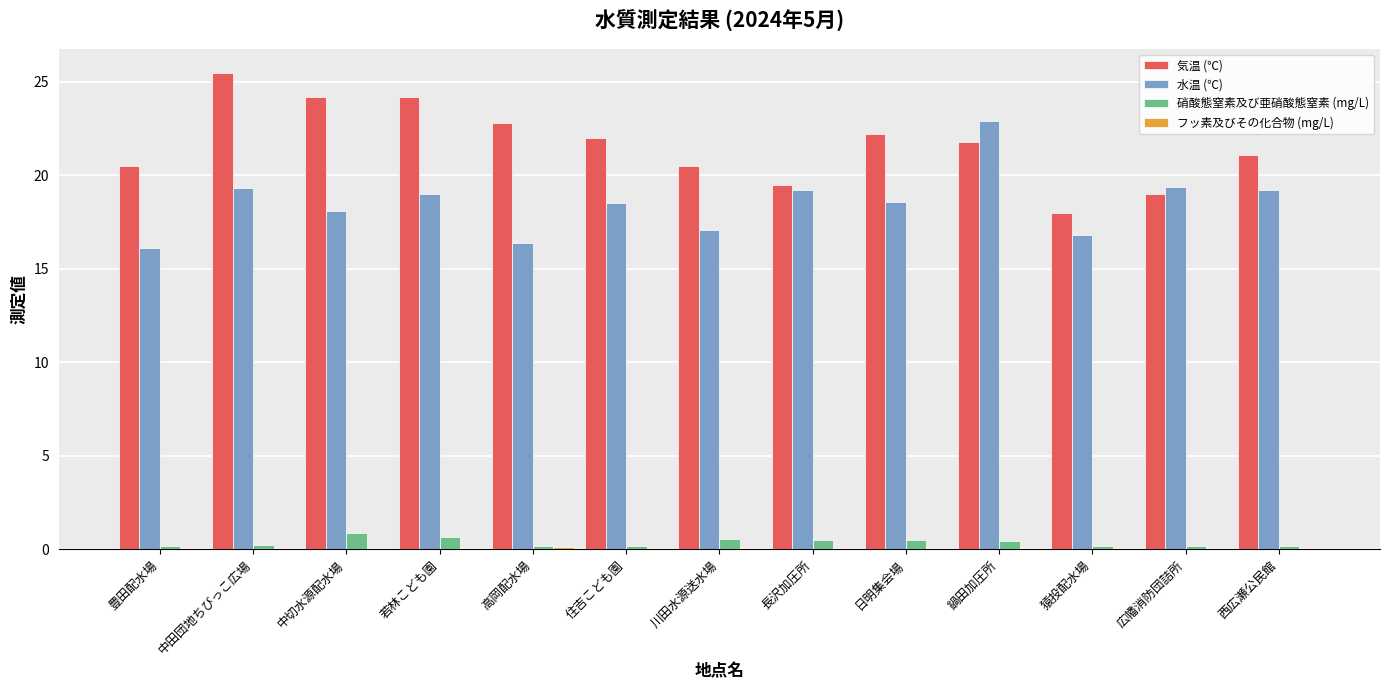

Is it true that 気温 (℃) equals 36.9 at 住吉こども園?

False